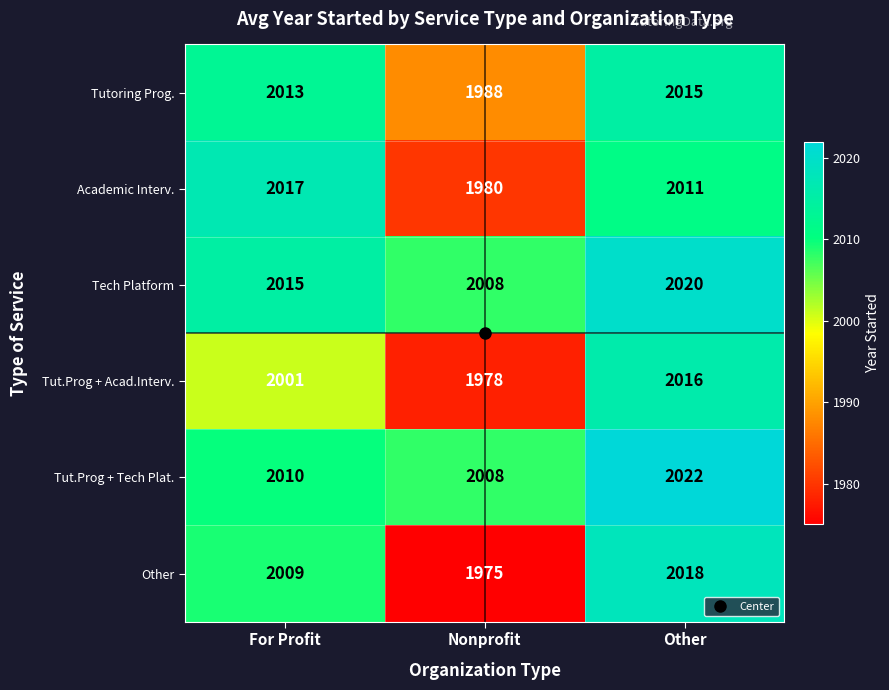

Count the number of data series in this chart.

6